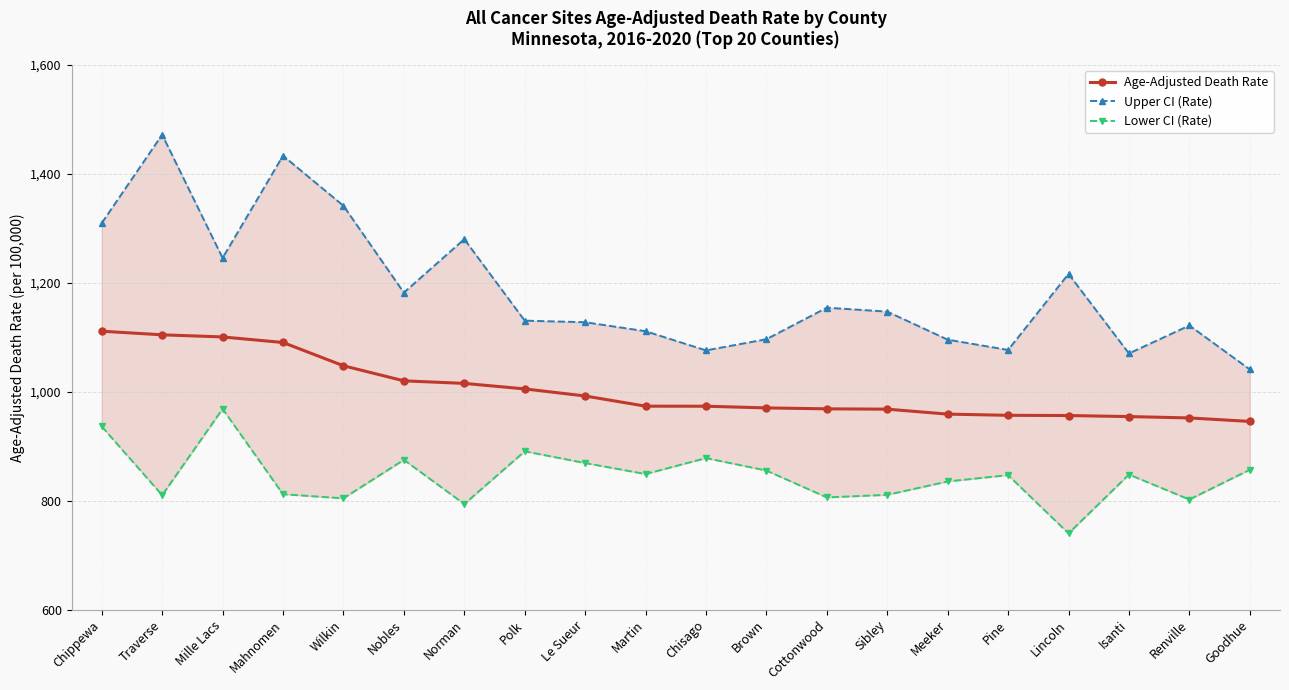

Reading right to left, transcribe all the data shown in this chart.

Age-Adjusted Death Rate: 945.4	951.8	954.3	956.2	956.6	958.8	967.9	968.5	970.2	973.3	973.4	992.1	1005.1	1015.2	1019.9	1047.6	1090.3	1100.5	1104.4	1111.0
Upper CI (Rate): 1040.8	1121.5	1070.2	1216.2	1076.6	1095.5	1147.0	1154.2	1096.3	1075.8	1111.0	1127.5	1130.4	1280.0	1181.8	1341.3	1433.2	1245.5	1471.8	1309.5
Lower CI (Rate): 856.7	802.0	847.9	739.8	846.8	835.2	810.6	805.9	855.2	878.1	848.8	869.0	890.5	793.7	874.9	804.2	811.8	968.4	810.0	936.1